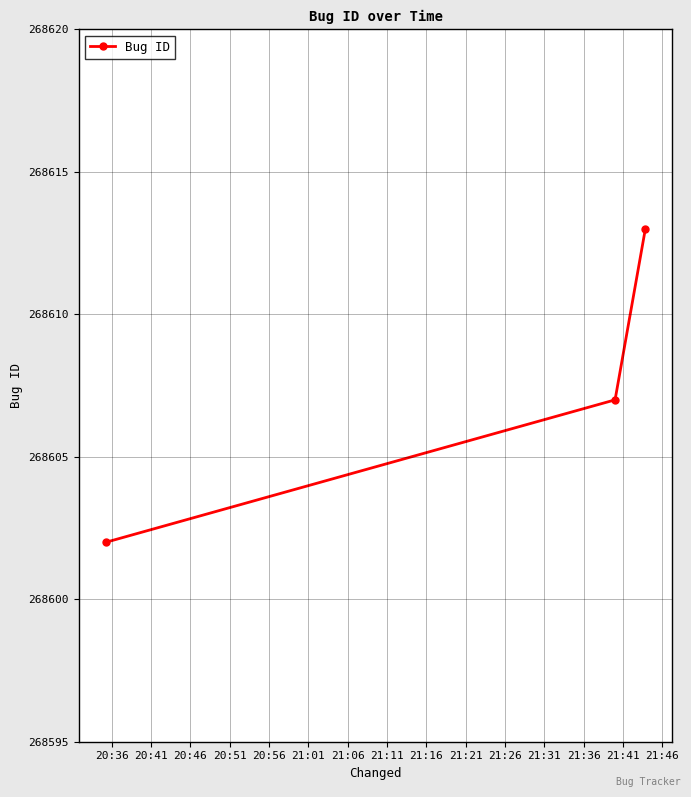

How many data points are less than 268607?

1